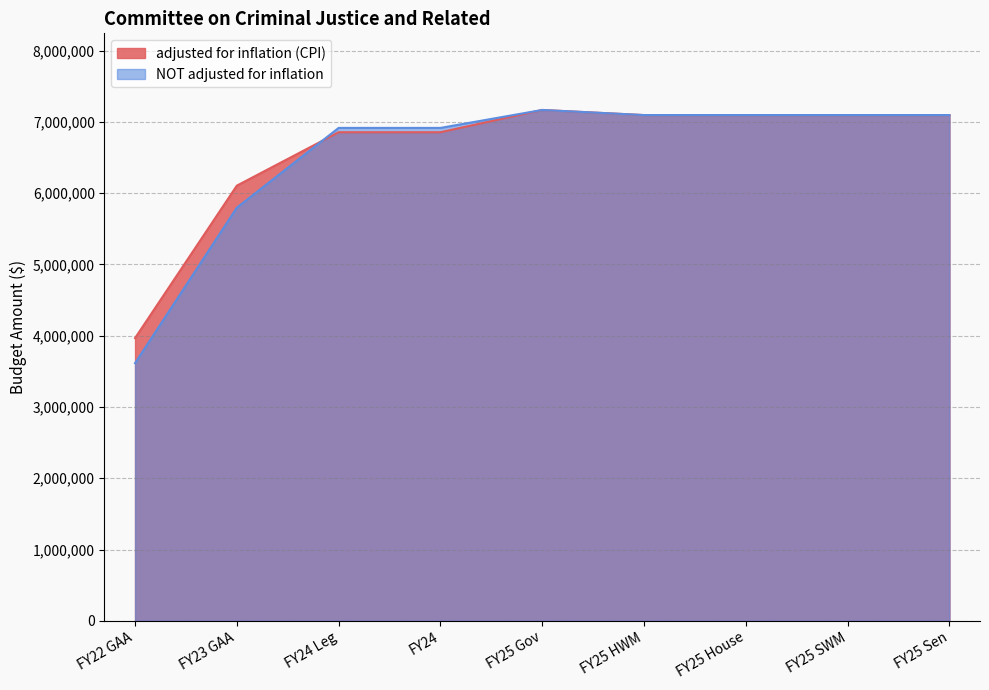

What is the sum of all adjusted for inflation (CPI) values?

59329194